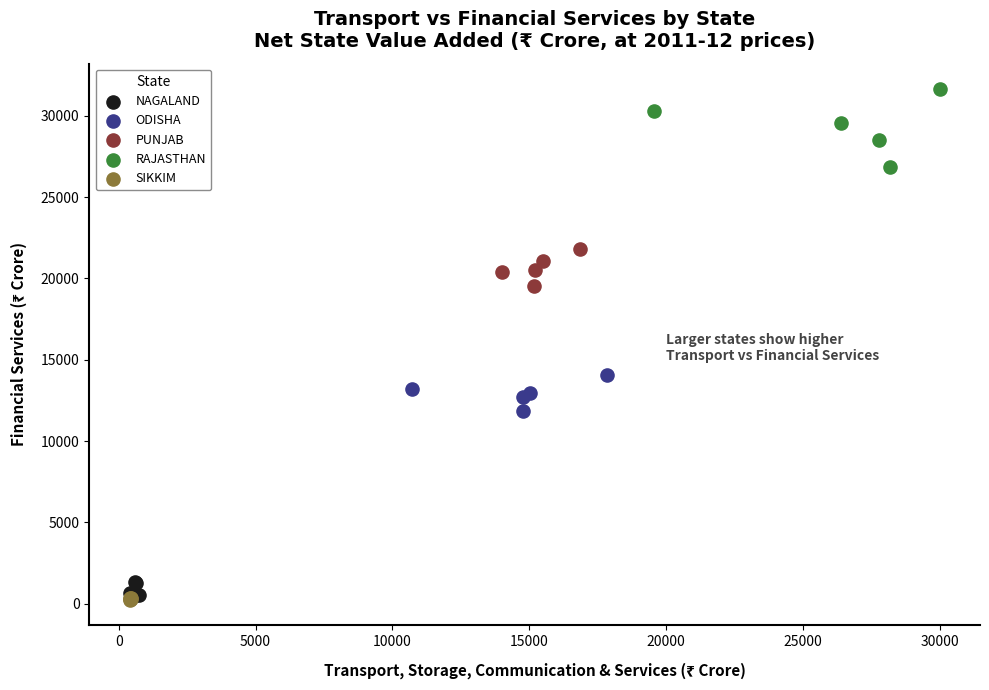

Which series contains the highest Y value?

RAJASTHAN